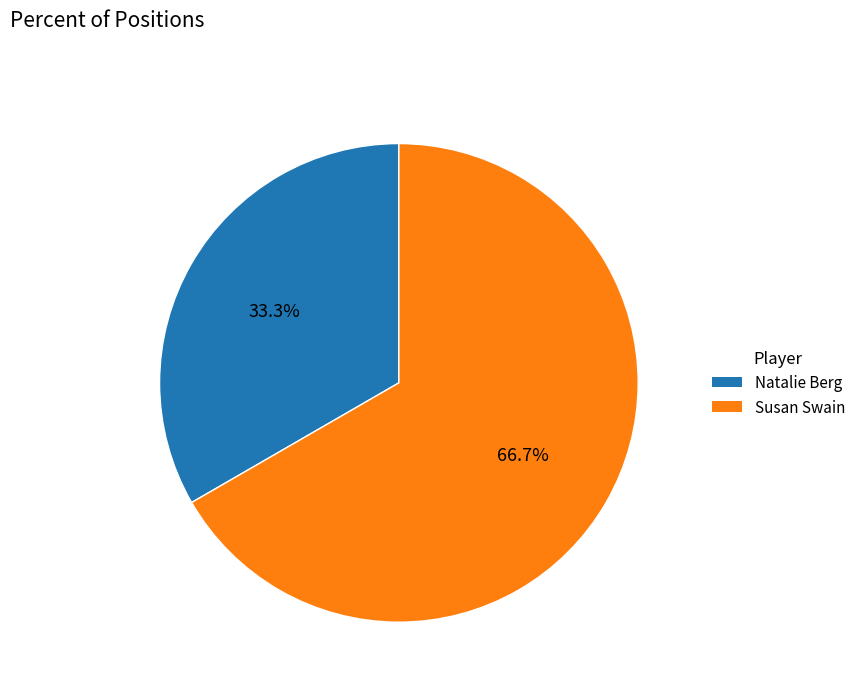

To the nearest percent, what is the average slice percentage?

50%